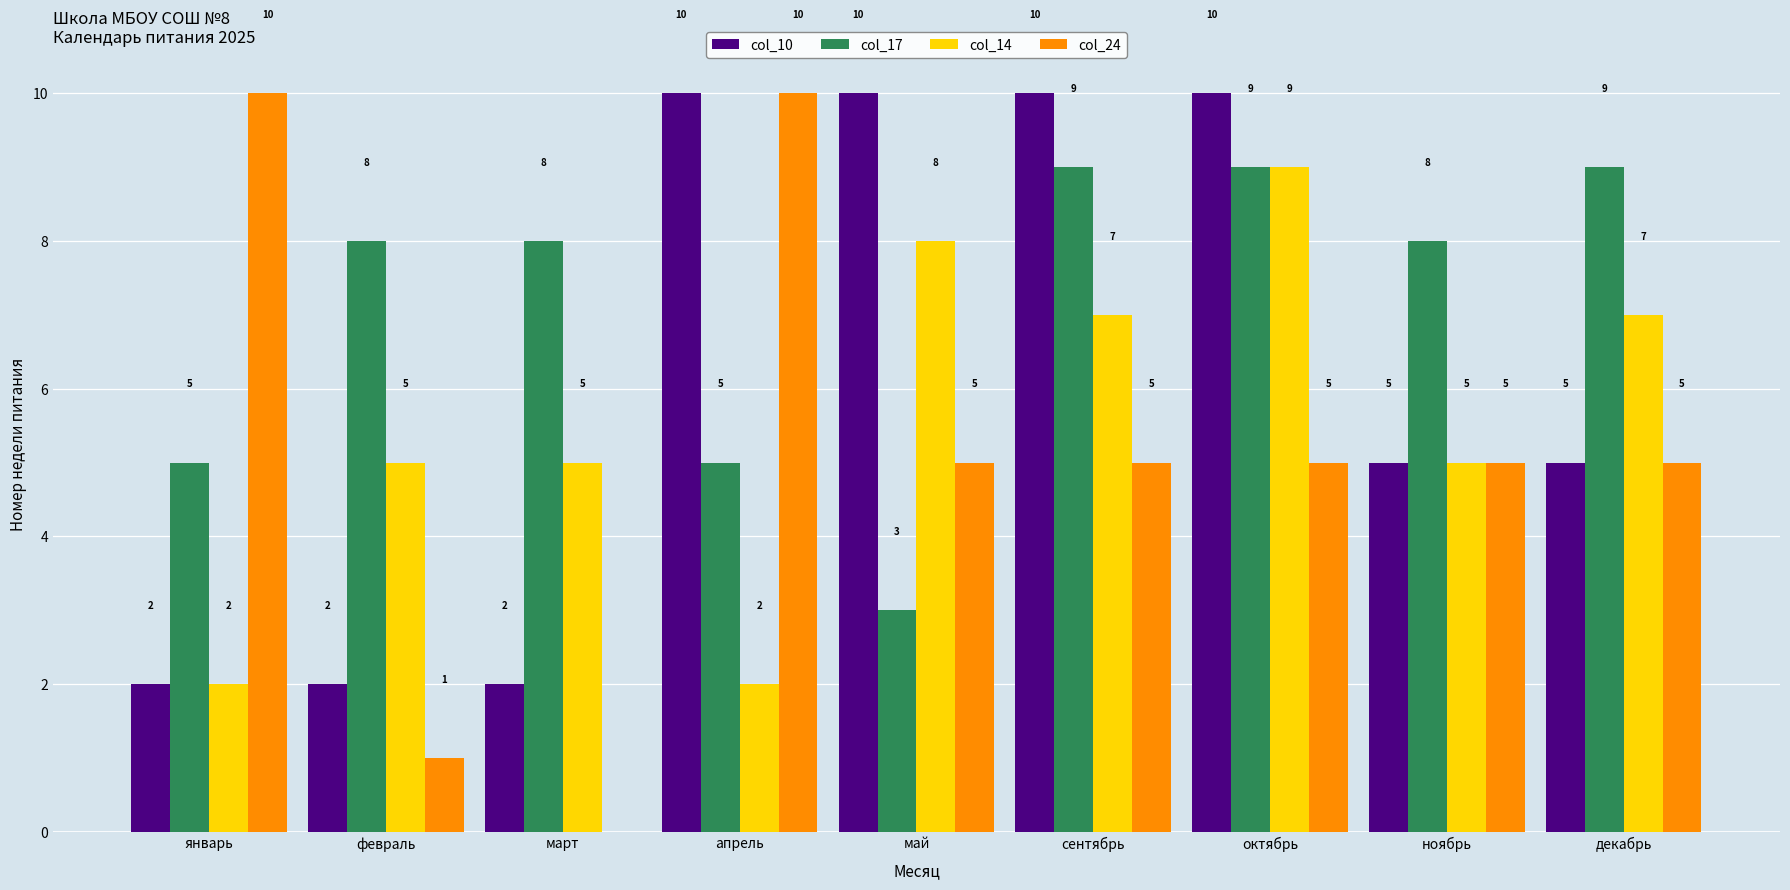

Read the col_17 value at апрель.

5